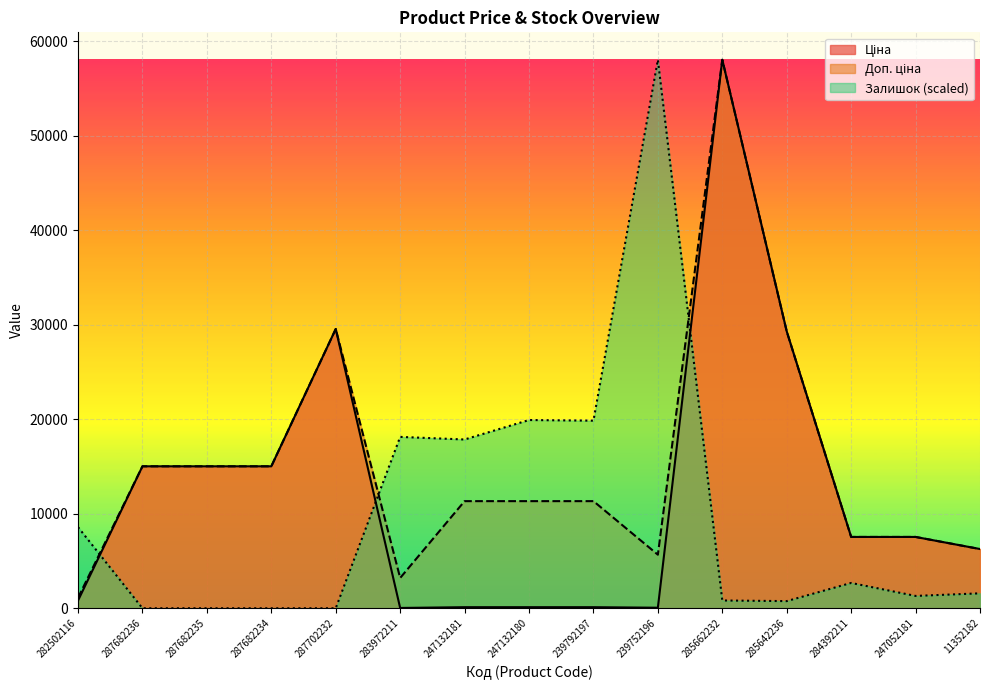

How many data points in Ціна are above 7545?

8